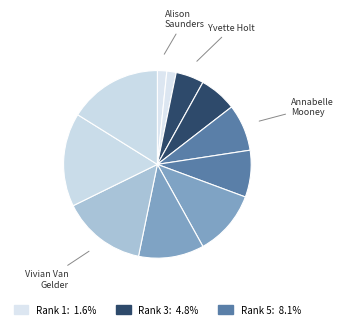

What is the smallest slice in the pie chart?

Alison Valerie Saunders